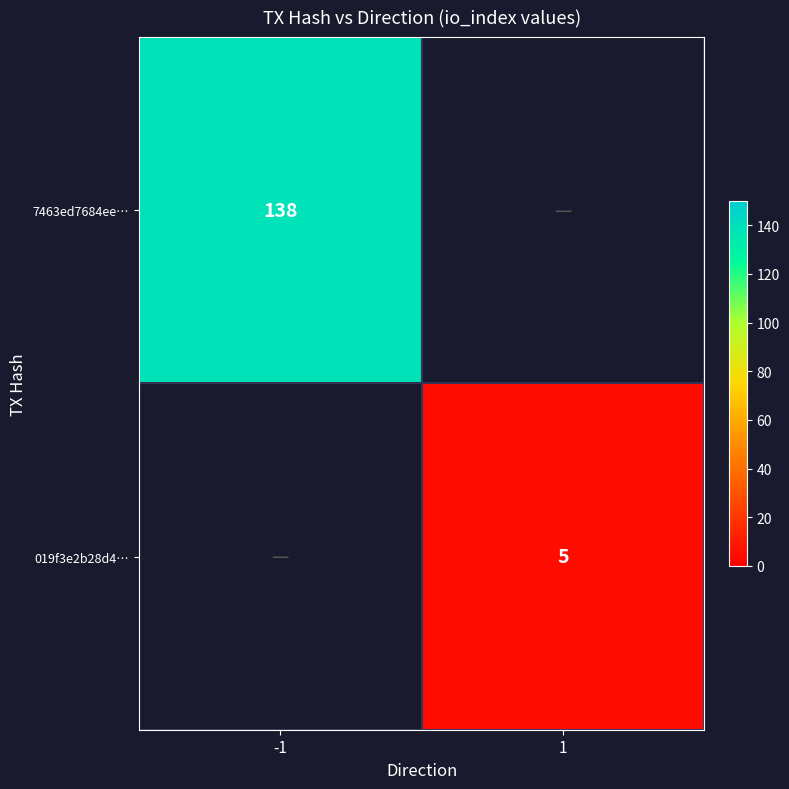

Which has a higher value, 1 or -1?

-1